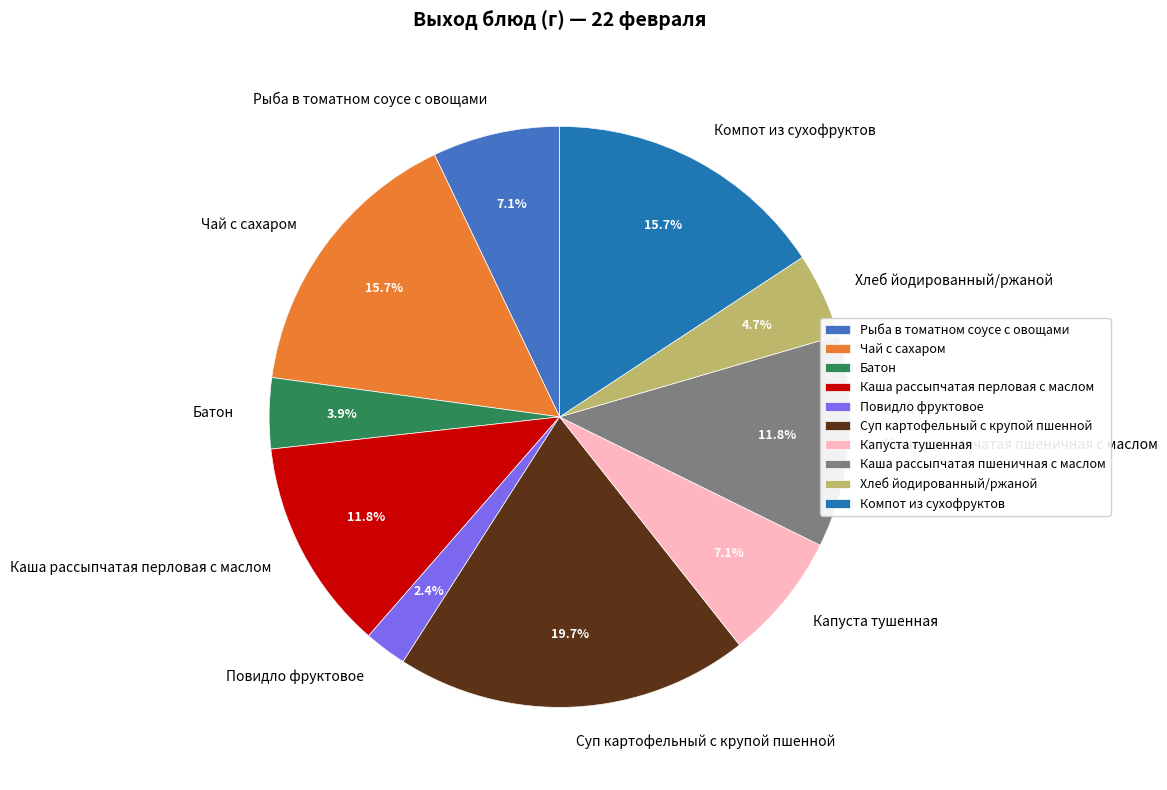

To the nearest percent, what percentage of the pie is Суп картофельный с крупой пшенной?

20%